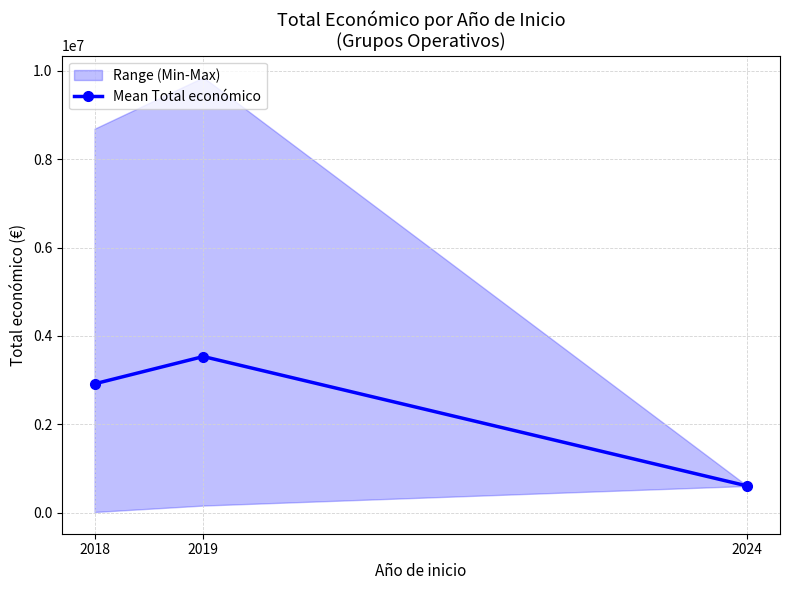

What is the smallest value displayed?

607342.0